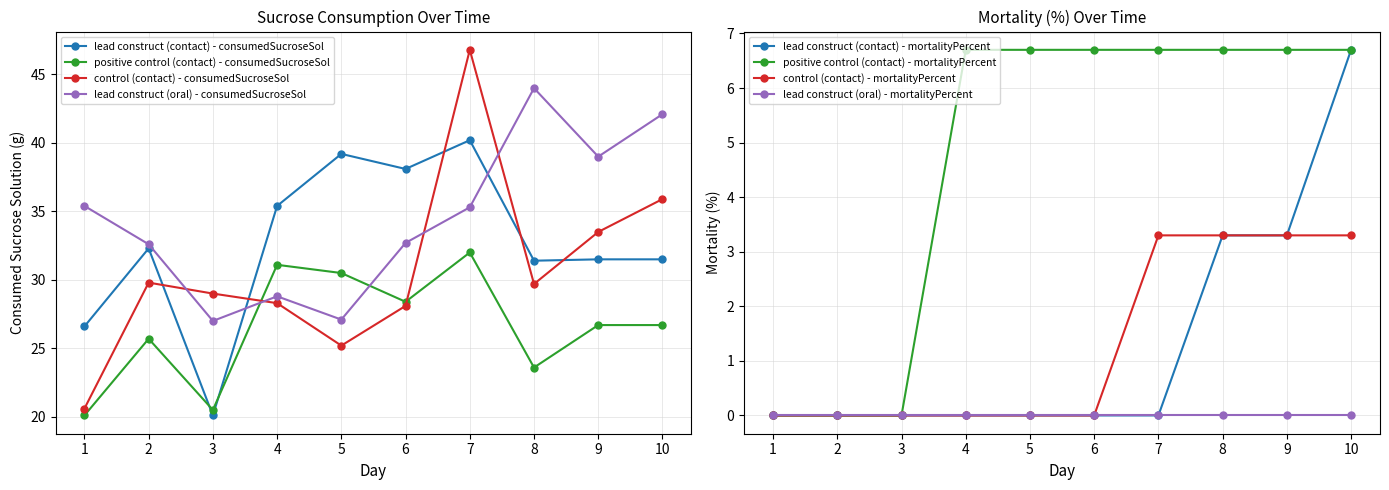

What is the difference between the maximum and minimum values in the lead construct (oral) - consumedSucroseSol series?

17.0